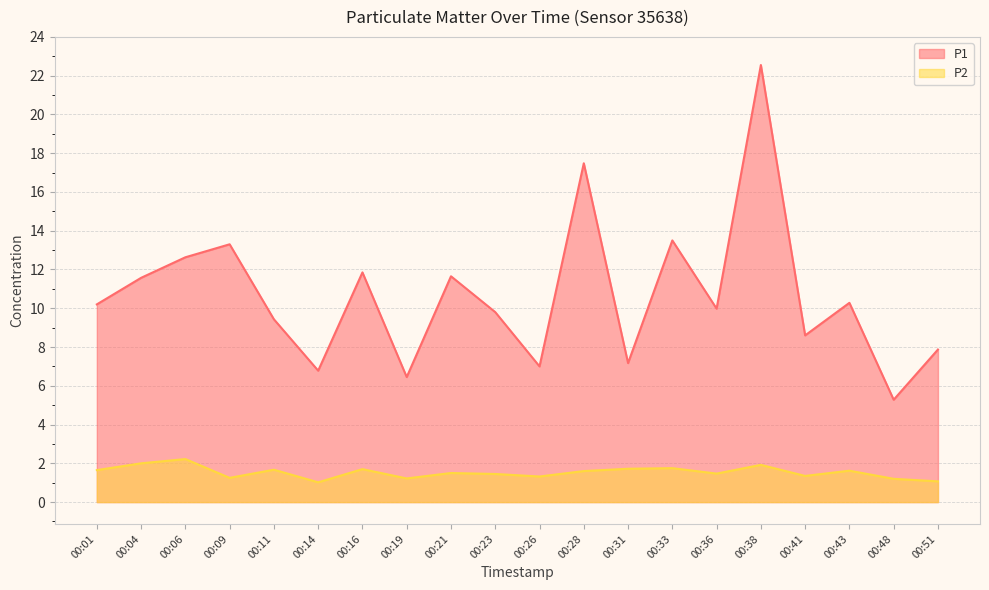

At which category does P1 reach its first local valley?

00:14